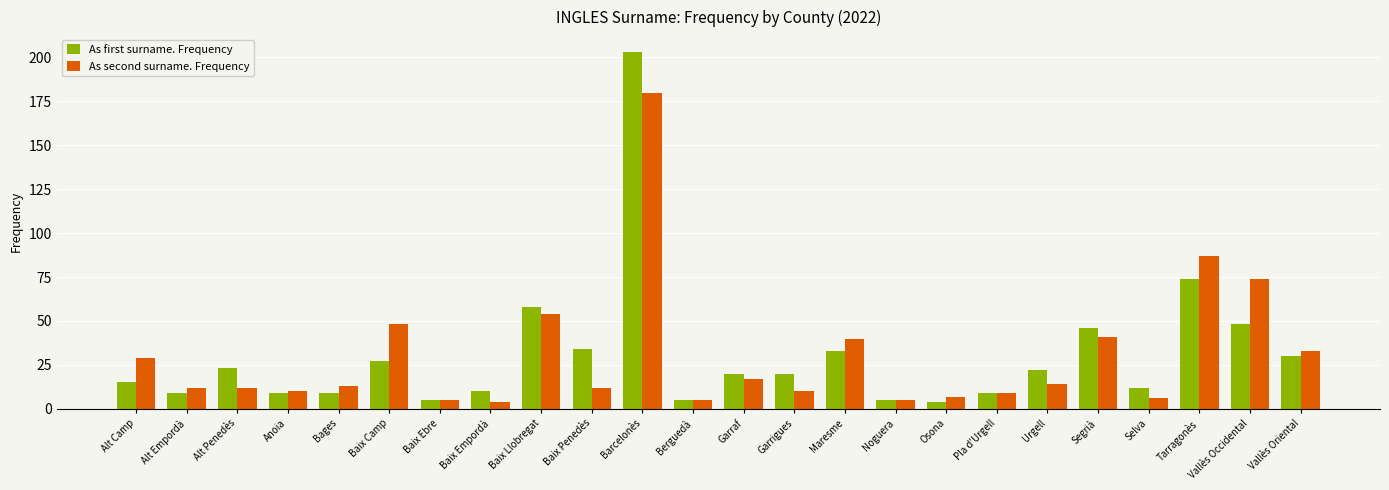

Which series has the largest range (max minus min)?

As first surname. Frequency